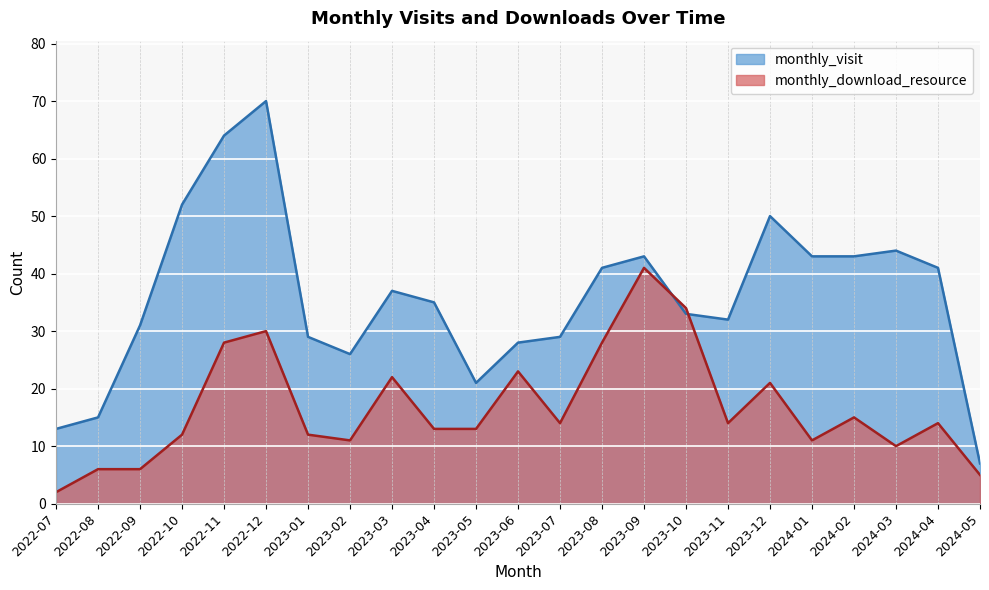

Reading right to left, extract all data points from this chart.

monthly_visit: 7	41	44	43	43	50	32	33	43	41	29	28	21	35	37	26	29	70	64	52	31	15	13
monthly_download_resource: 5	14	10	15	11	21	14	34	41	28	14	23	13	13	22	11	12	30	28	12	6	6	2